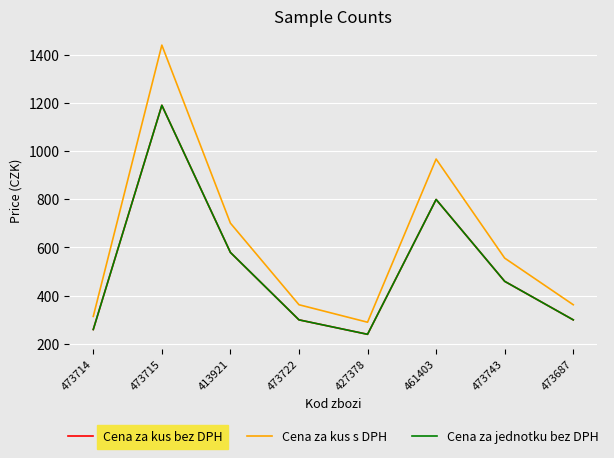

Does the chart display data point markers on the line(s)?

No